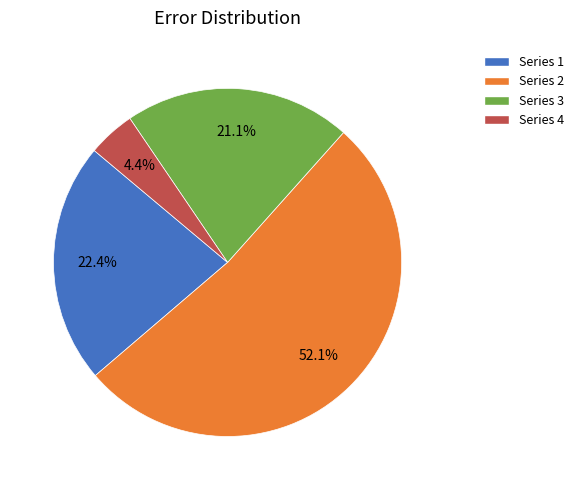

Which slice is the largest?

Series 2